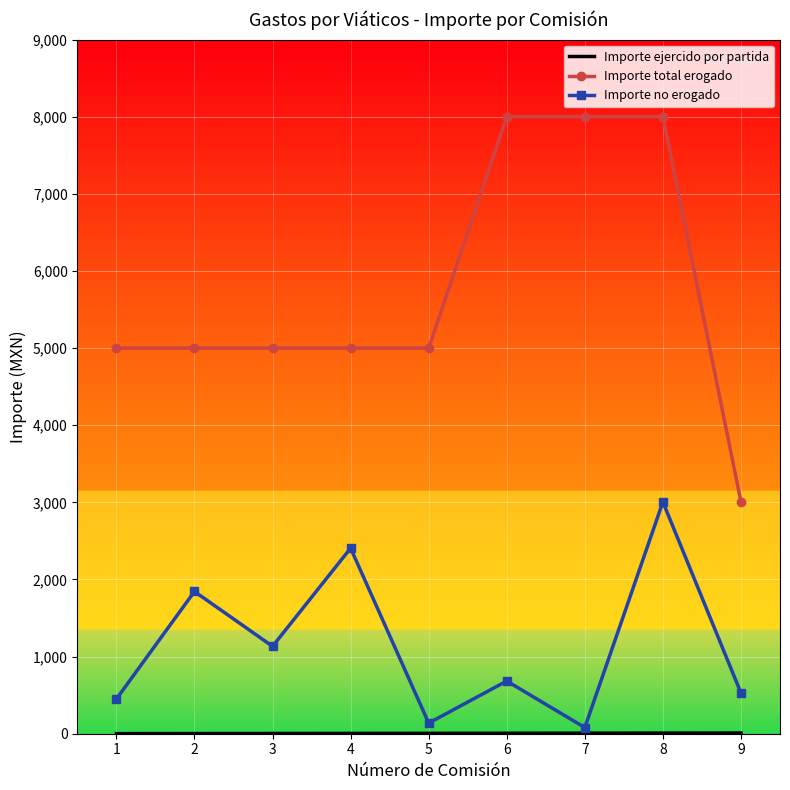

Is it true that Importe total erogado equals 1376.9 at 5?

False